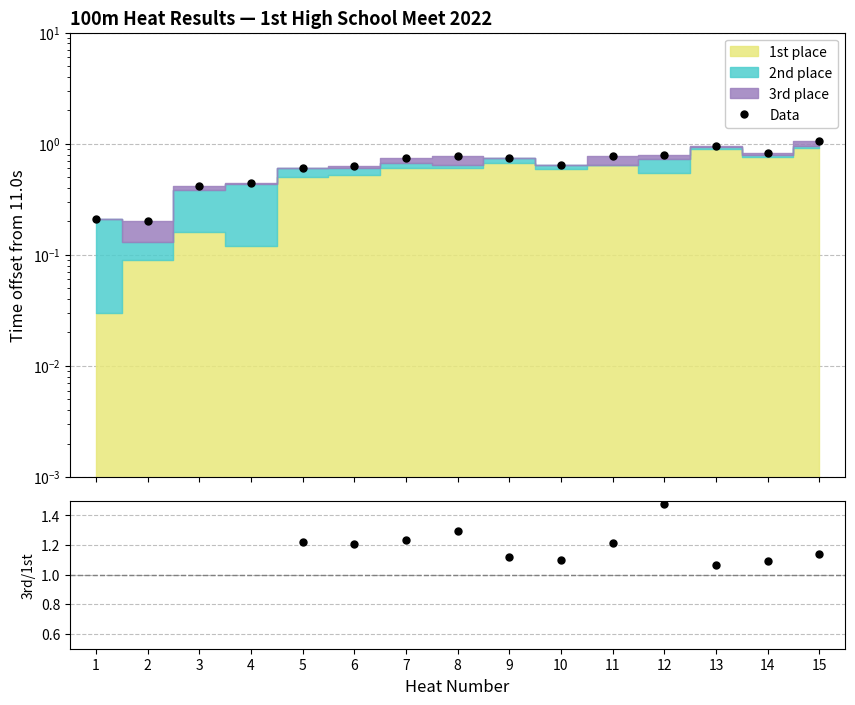

Where is 3rd/1st ratio nearest to the value 3?

3